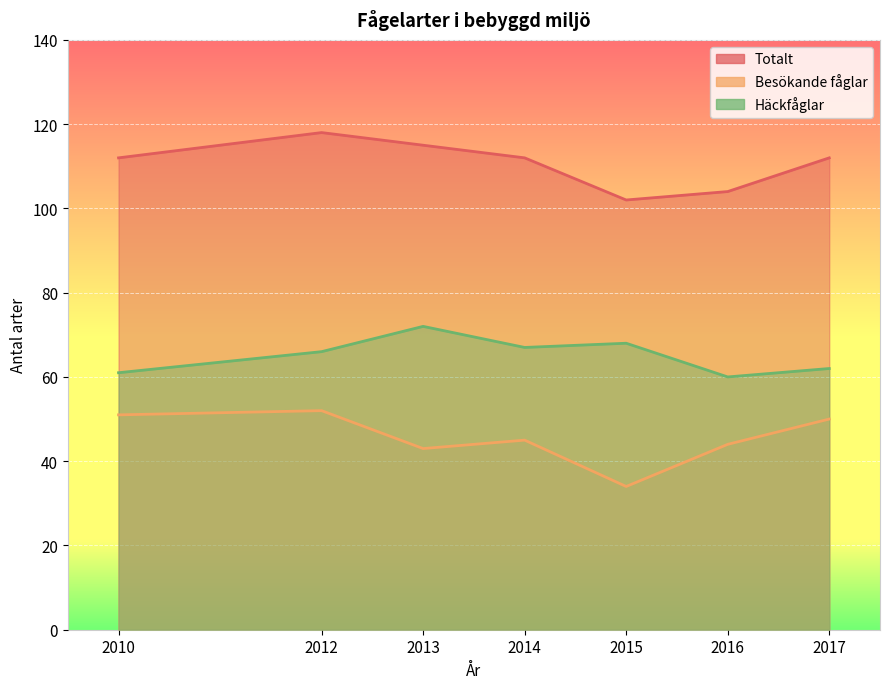

At which category is the sum across all series the highest?

2012